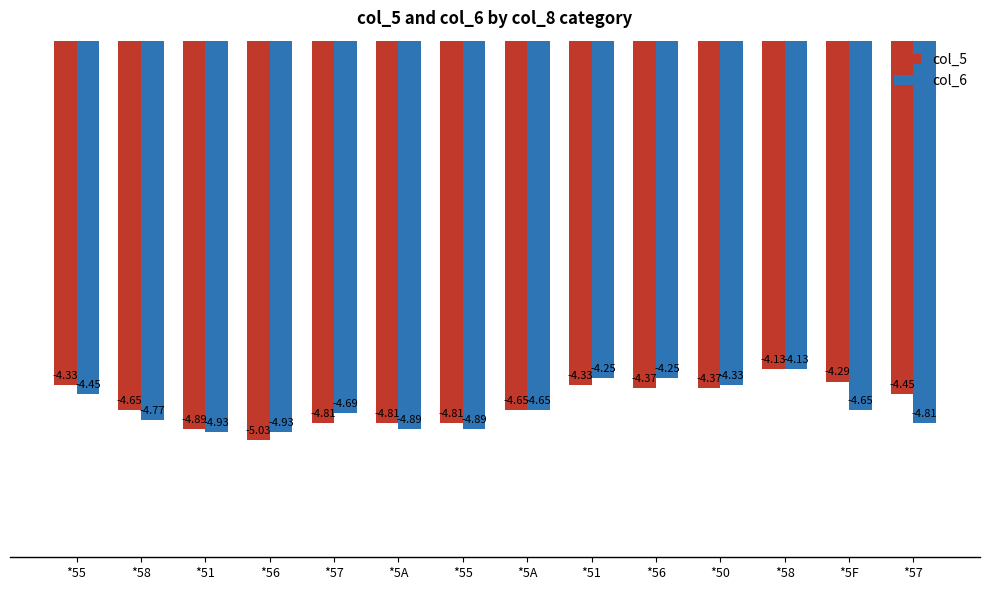

Which series changed the most between *56 and *58?

col_5